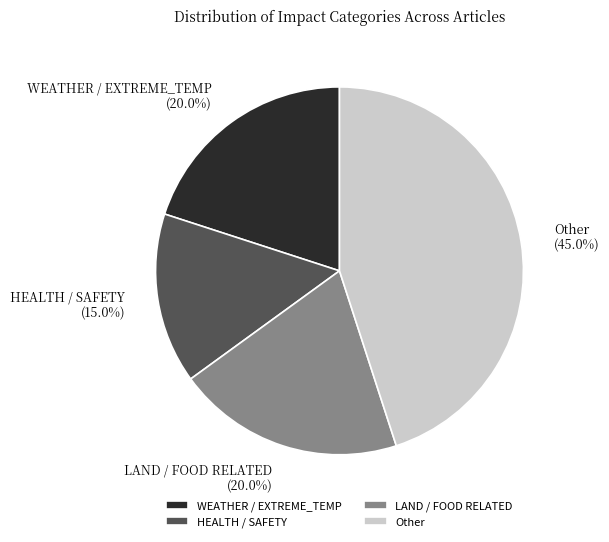

What is the smallest slice in the pie chart?

HEALTH / SAFETY